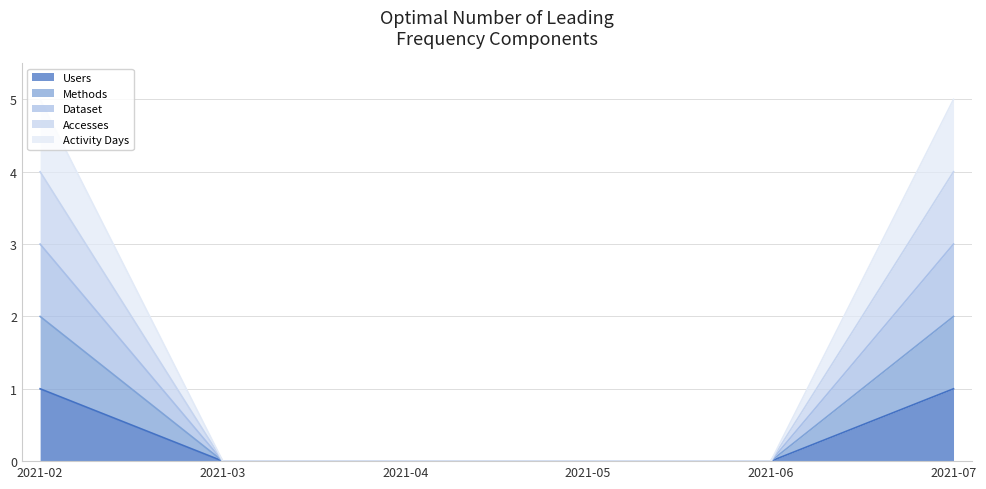

True or false: Users has more than 2 points higher than both neighbors.

False